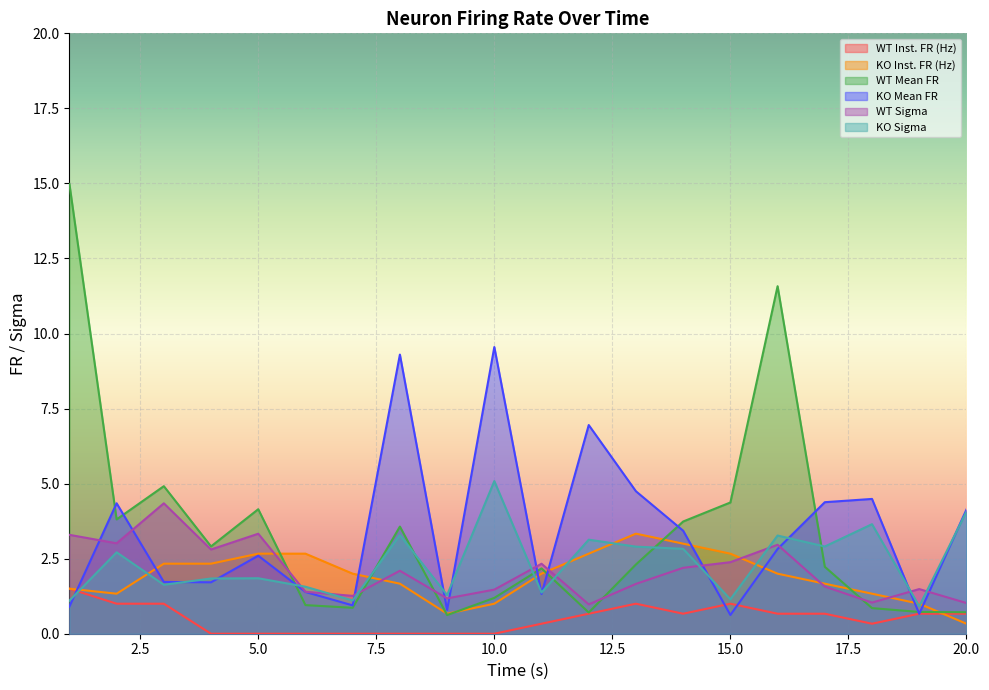

Does the chart display data point markers on the line(s)?

No